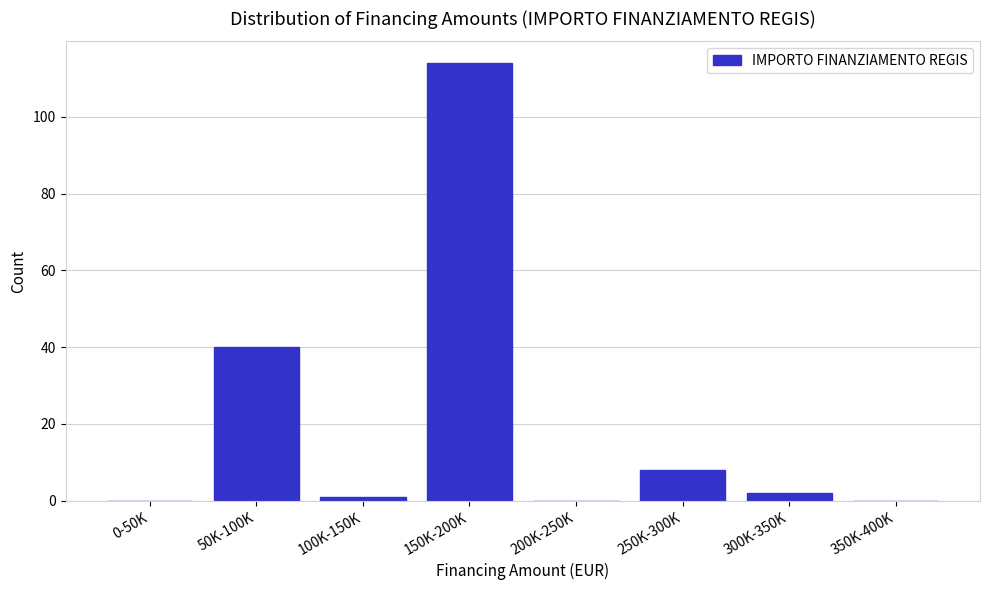

Reading left to right, transcribe all the data shown in this chart.

0-50K=0	50K-100K=40	100K-150K=1	150K-200K=114	200K-250K=0	250K-300K=8	300K-350K=2	350K-400K=0